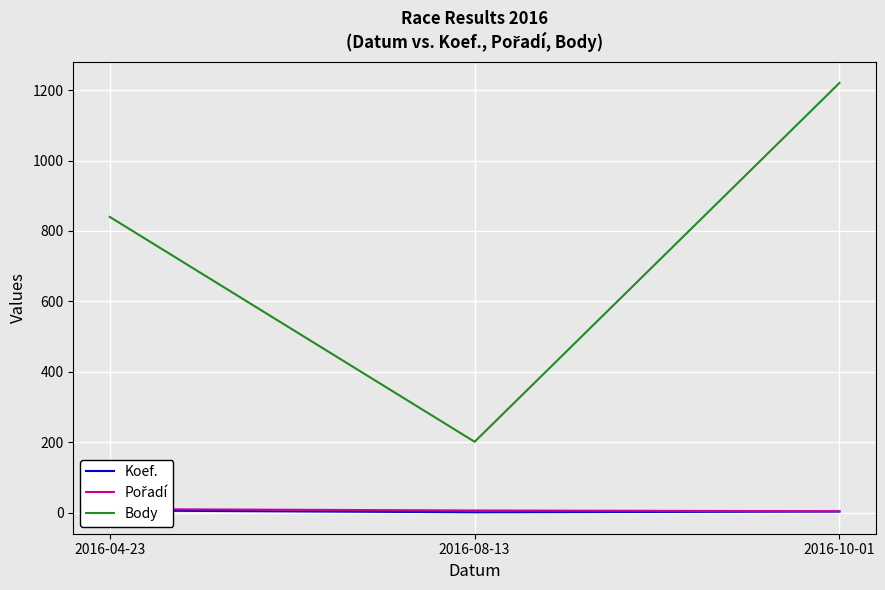

What is the total value across all series at 2016-04-23?

858